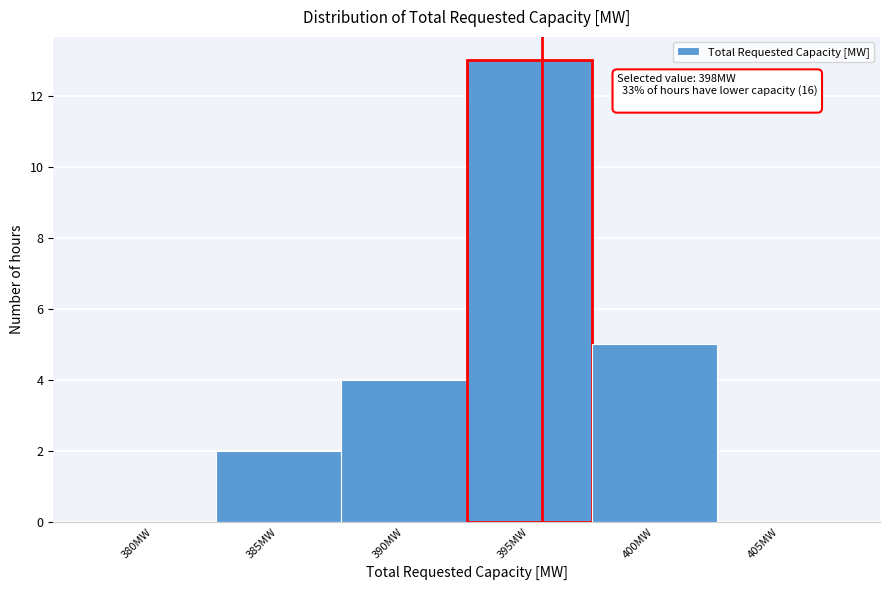

Reading left to right, list all the values displayed in this chart.

380MW=0	385MW=2	390MW=4	395MW=13	400MW=5	405MW=0